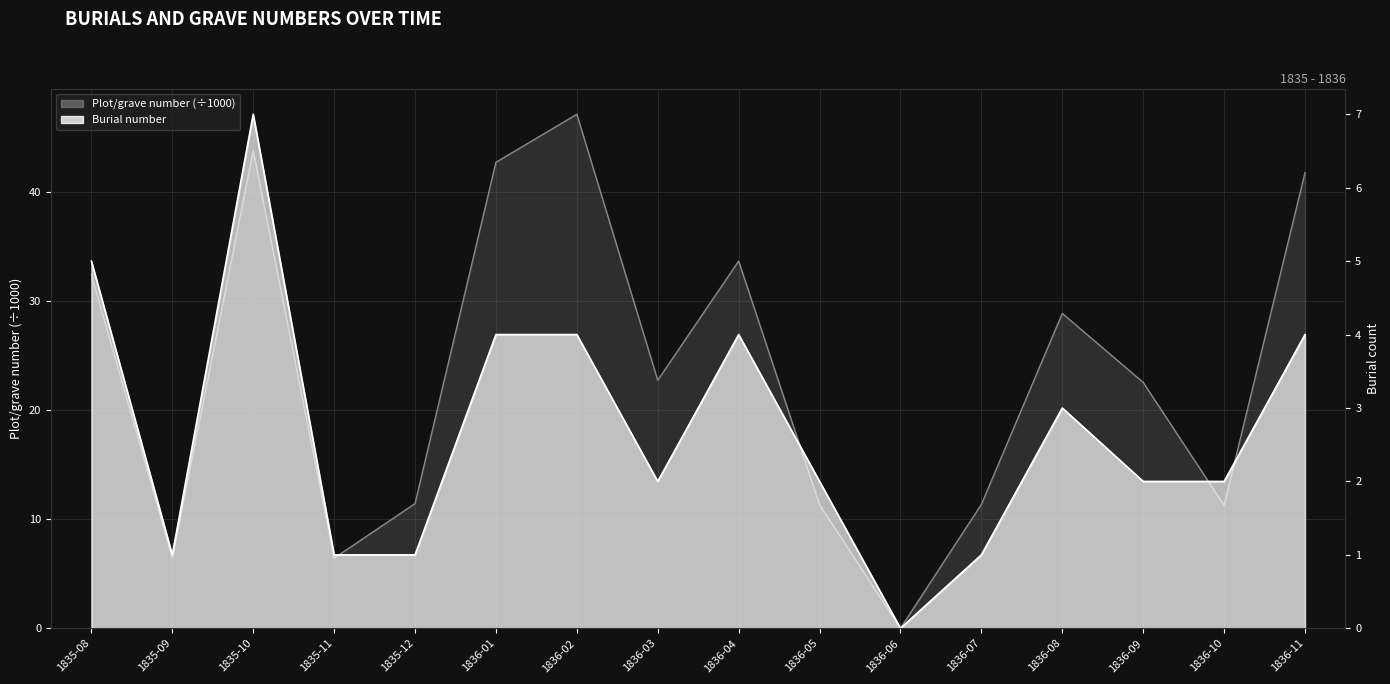

At which category is the sum across all series the highest?

1836-02